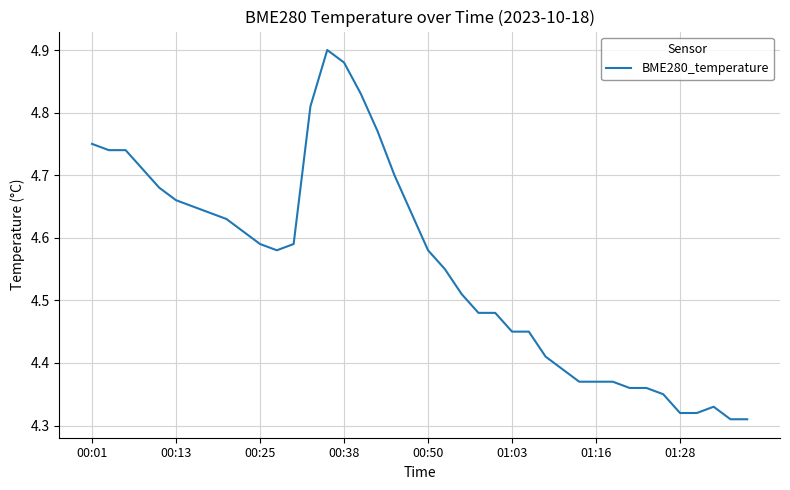

True or false: there are more than 1 points higher than both neighbors.

True